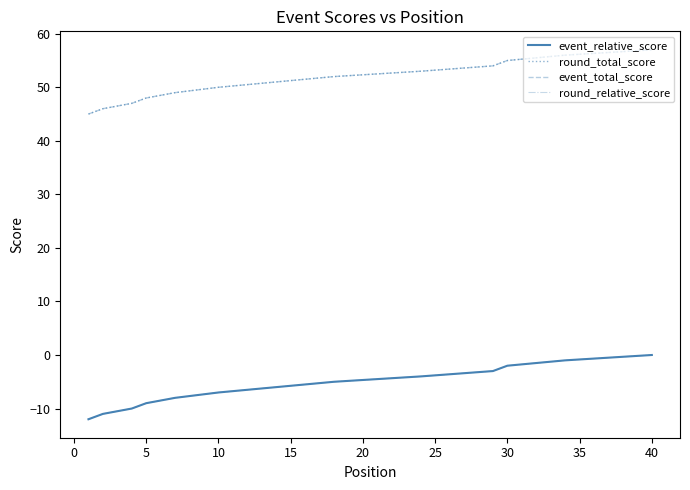

The round_total_score series shows 50 at 10. True or false?

True